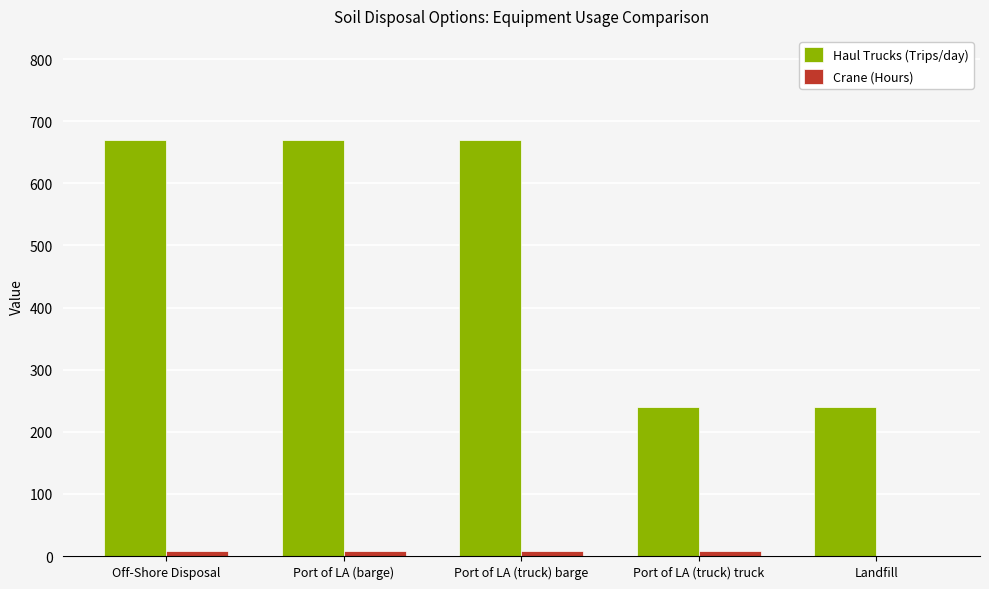

Between Port of LA (truck) barge and Landfill, which series saw the biggest shift?

Haul Trucks (Trips/day)